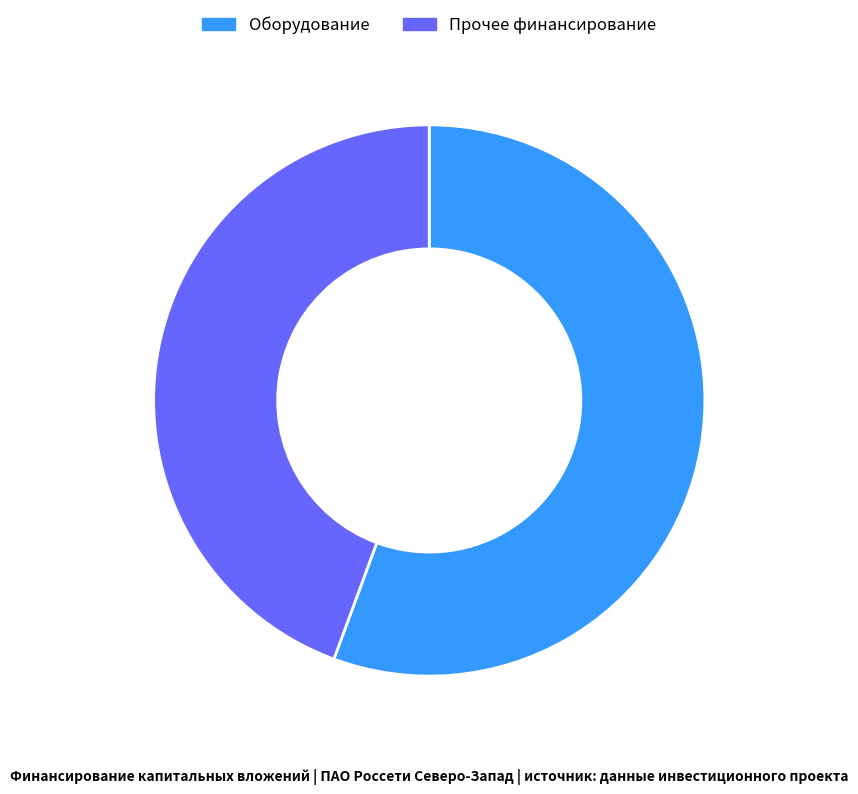

What is the largest slice in the pie chart?

Оборудование